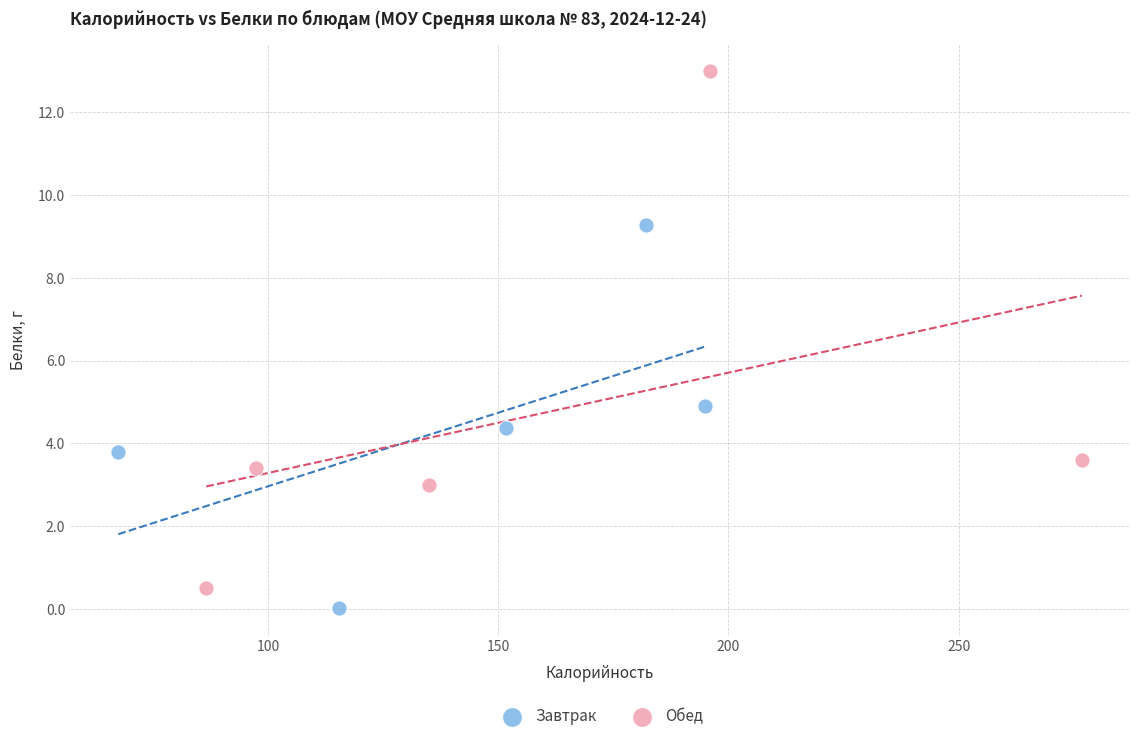

Which series contains the highest Y value?

Обед